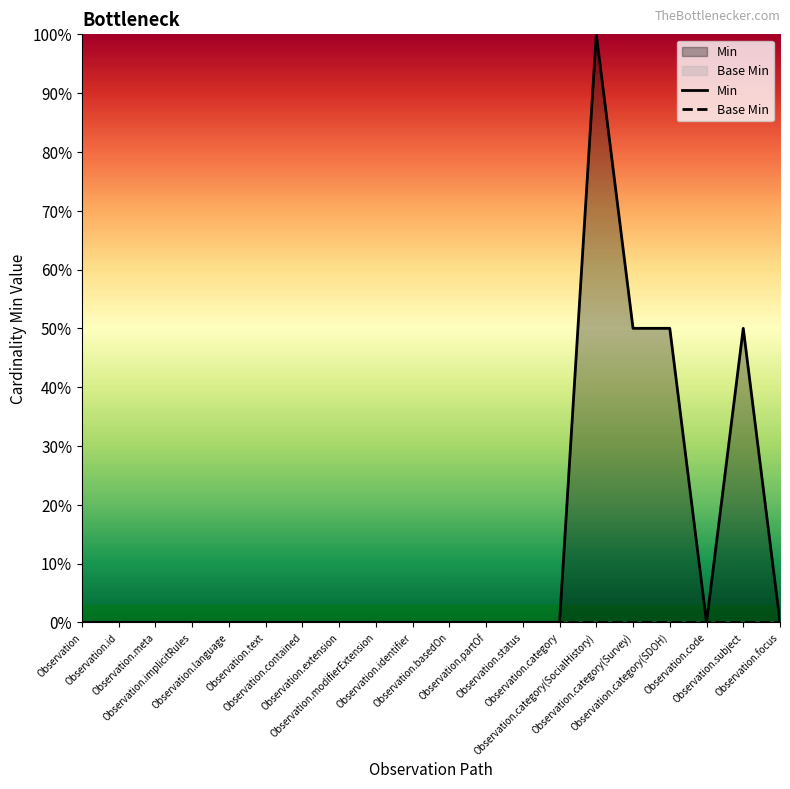

The value of Base Min at Observation.meta is 0.0. True or false?

True